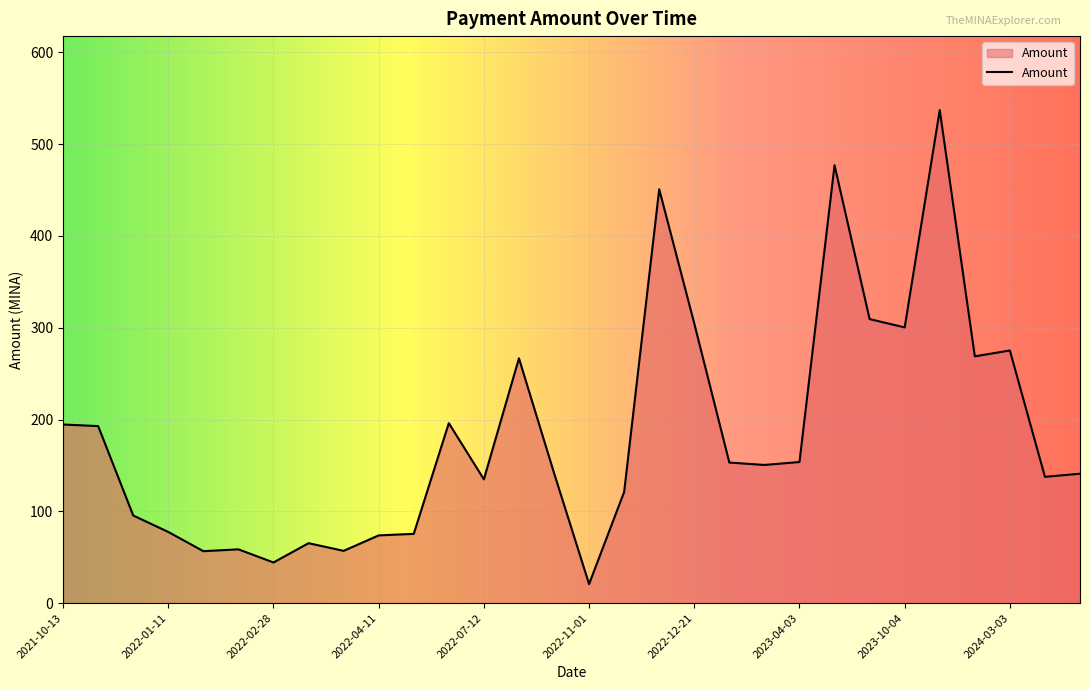

What is the difference between the maximum and minimum values?

516.4